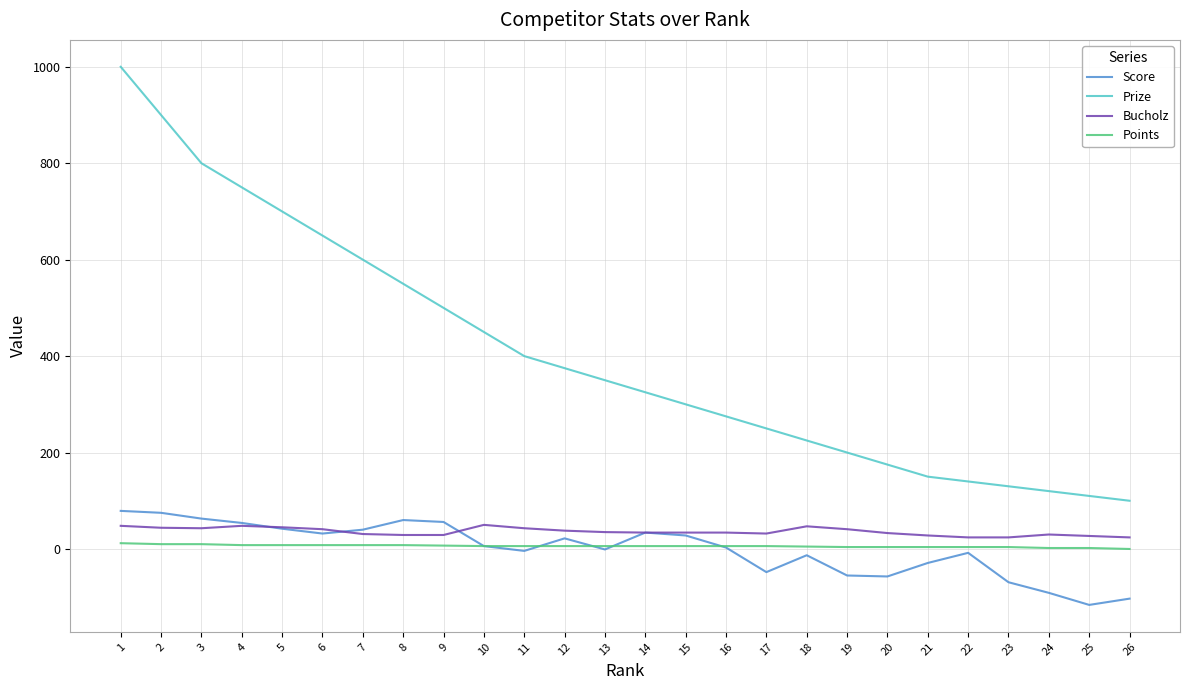

True or false: Prize and Score intersect in this chart.

False